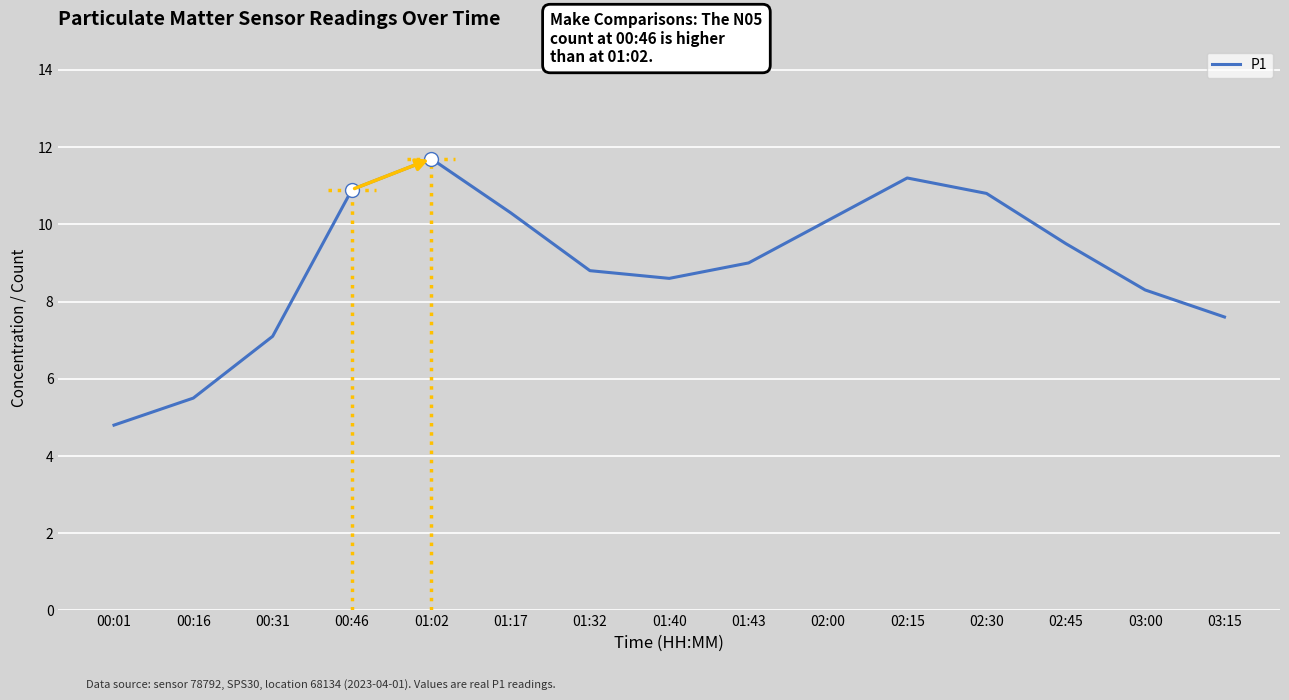

What is the difference between the values at 01:02 and 02:30?

0.9